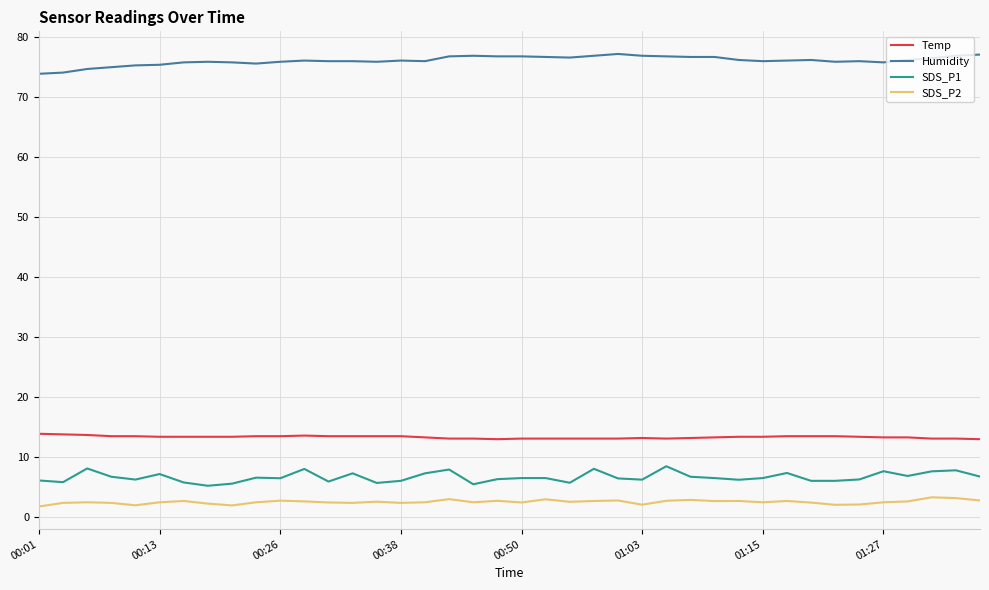

True or false: SDS_P2 has more than 1 interior local peaks.

True